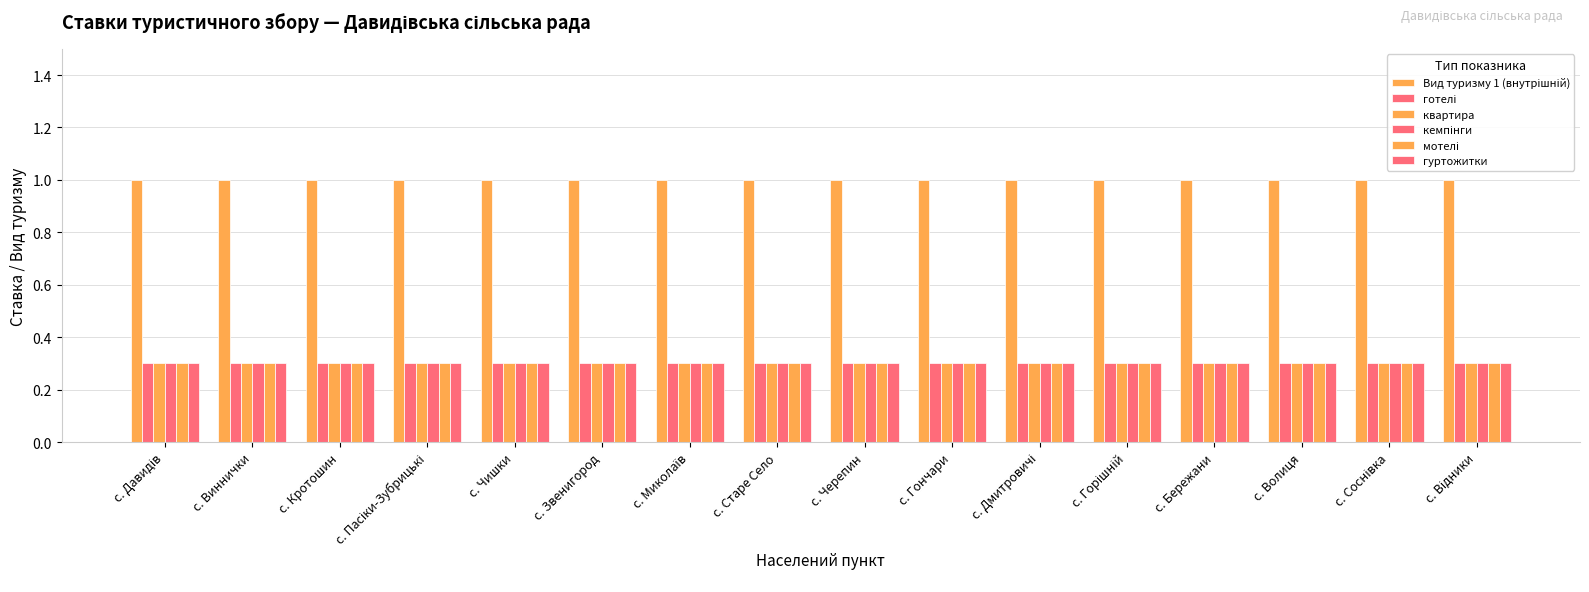

Is the value of Вид туризму 1 (внутрішній) at с. Гончари greater than the value of кемпінги at с. Чишки?

Yes